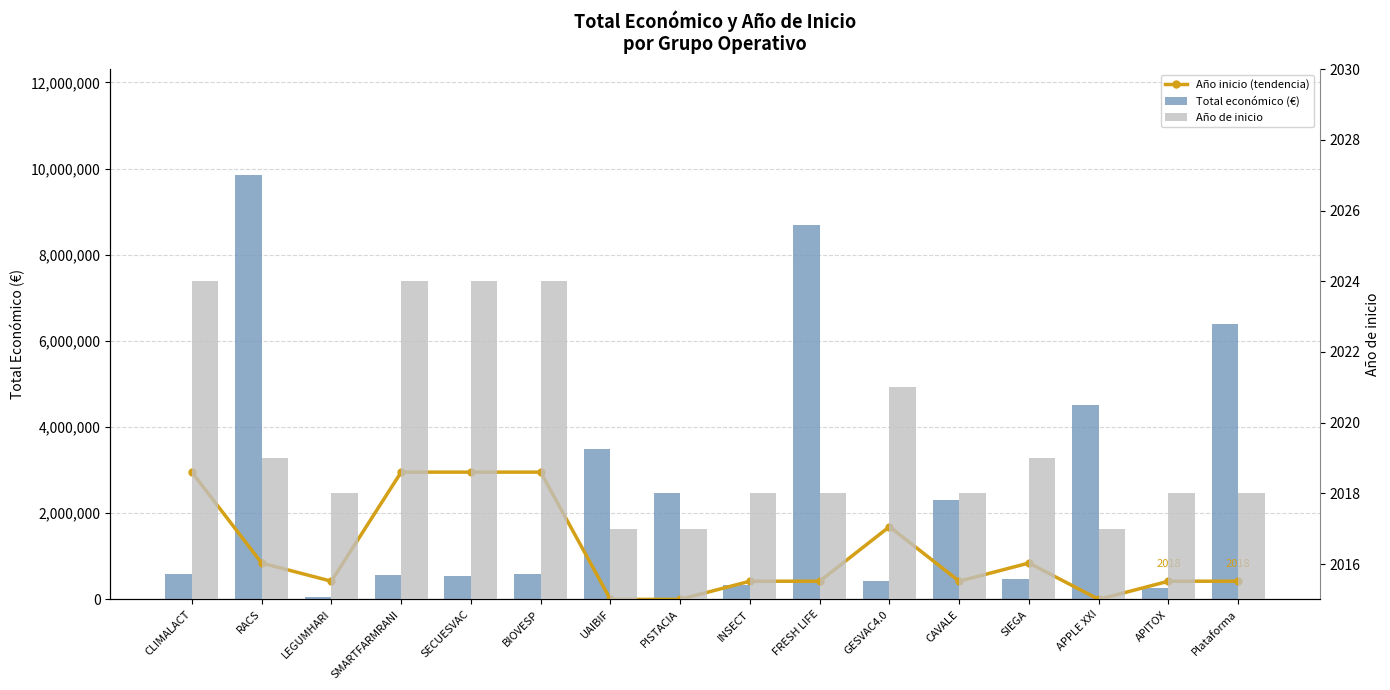

What is the spread (max minus min) of values at APPLE XXI?

4520649.0